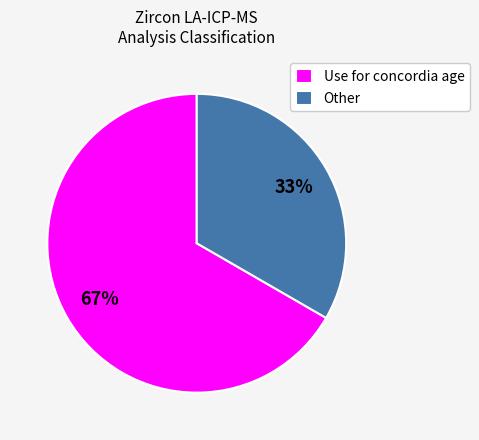

Is there a majority slice in this chart?

Yes